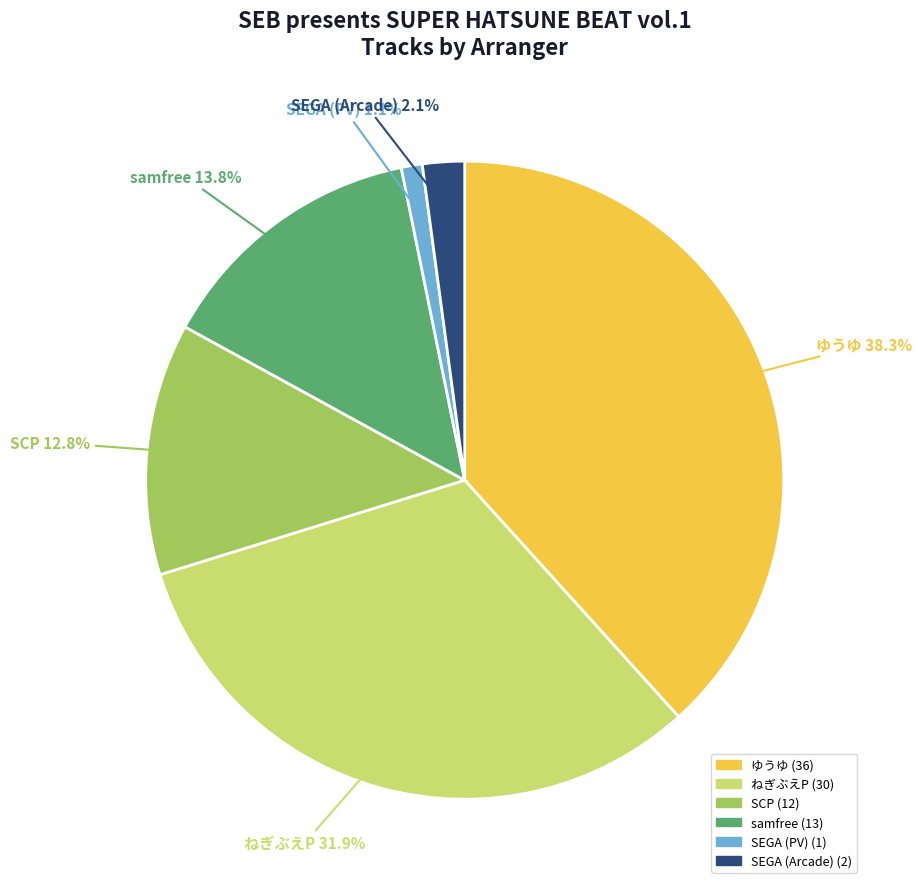

Which has a higher value, SCP or ゆうゆ?

ゆうゆ